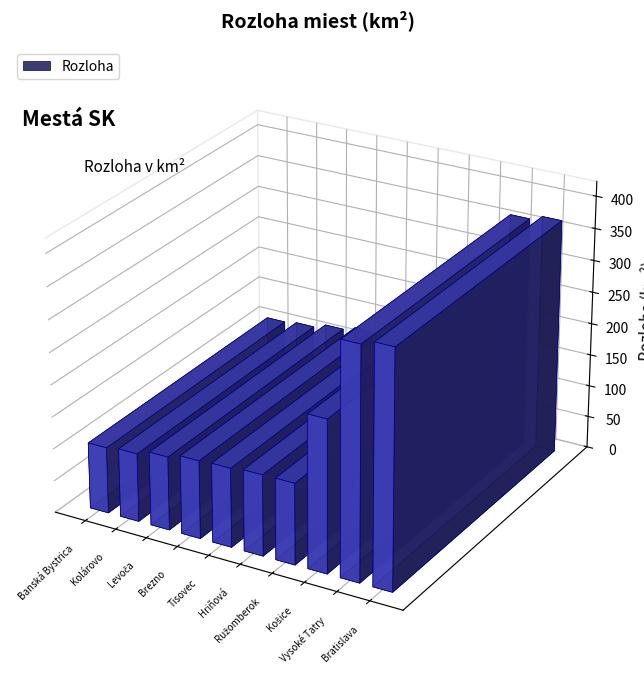

What is the label of the 8th bar from the right?

Levoča